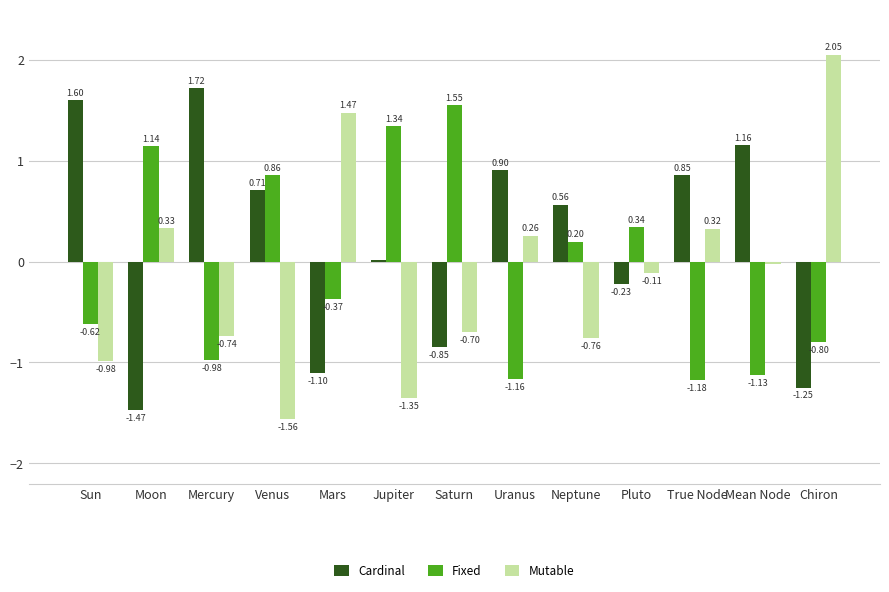

How many values in the Cardinal series exceed 0?

8